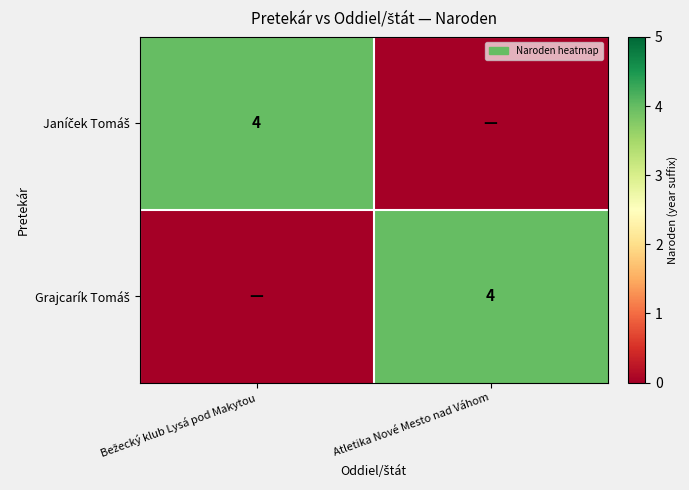

Which series has the largest range (max minus min)?

Janíček Tomáš